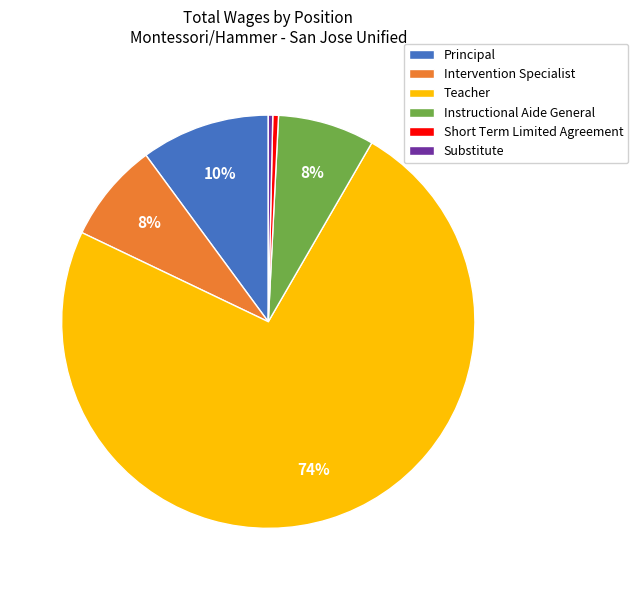

Is there any slice that represents more than half of the pie?

Yes